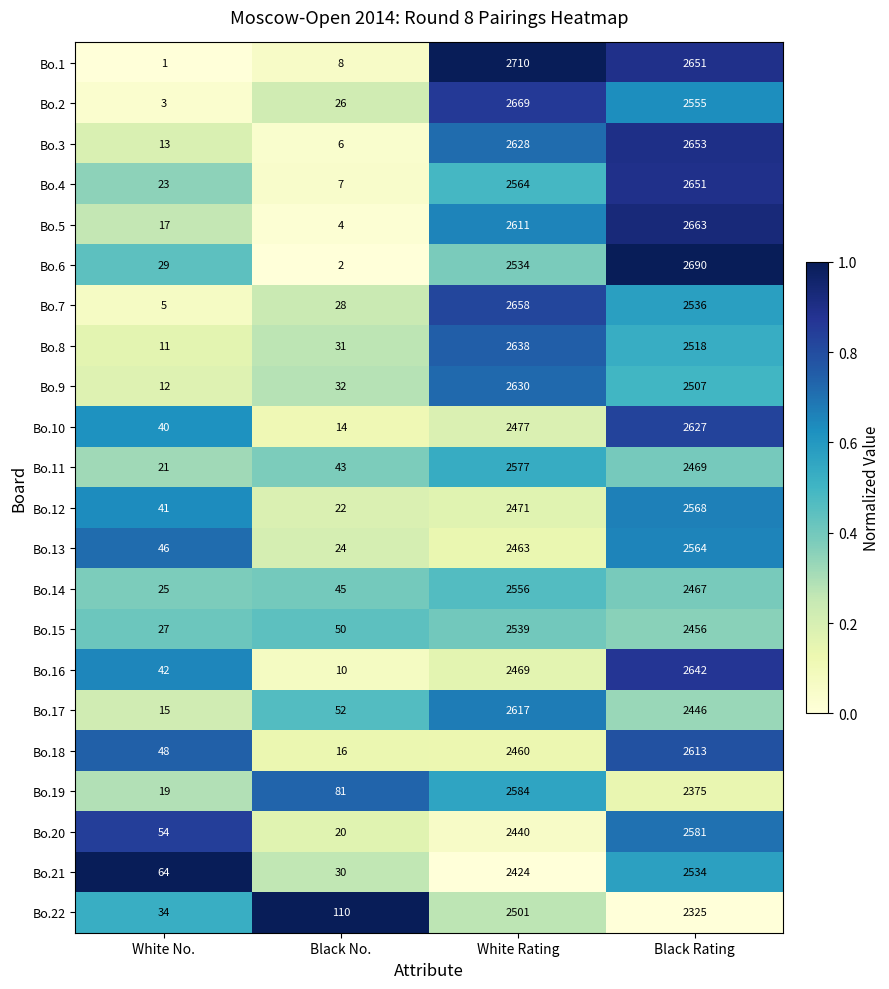

The Bo.7 series shows 15 at Black No.. True or false?

False